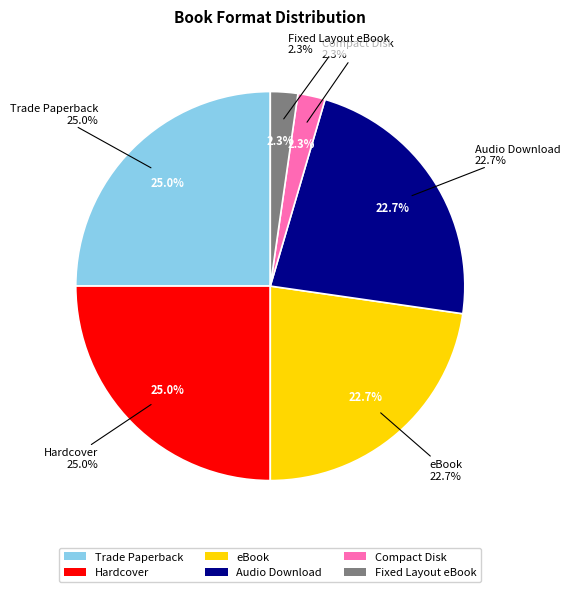

To the nearest percent, what portion does 20 represent?

4%